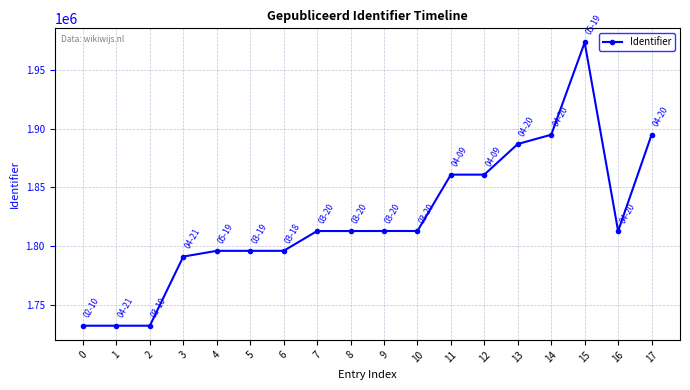

What is the greatest value displayed?

1973322